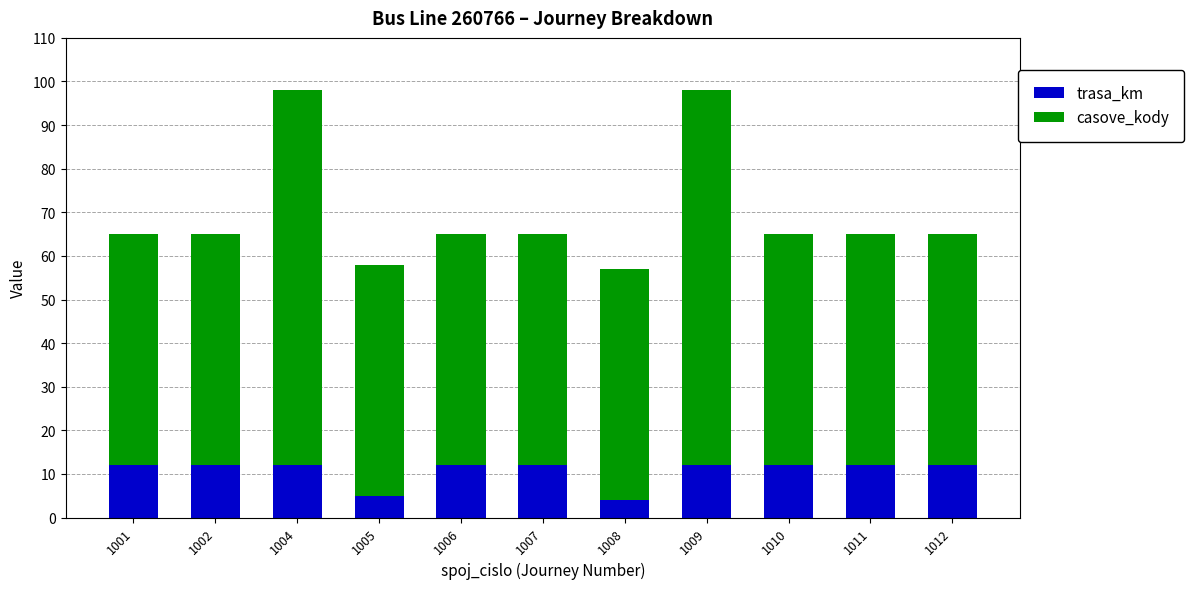

What is the difference between the maximum and second lowest values in the trasa_km series?

7